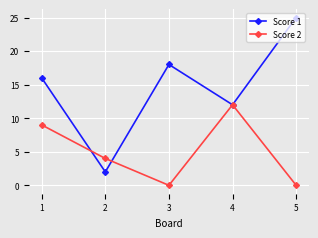

What is the total value across all series at 5?

25